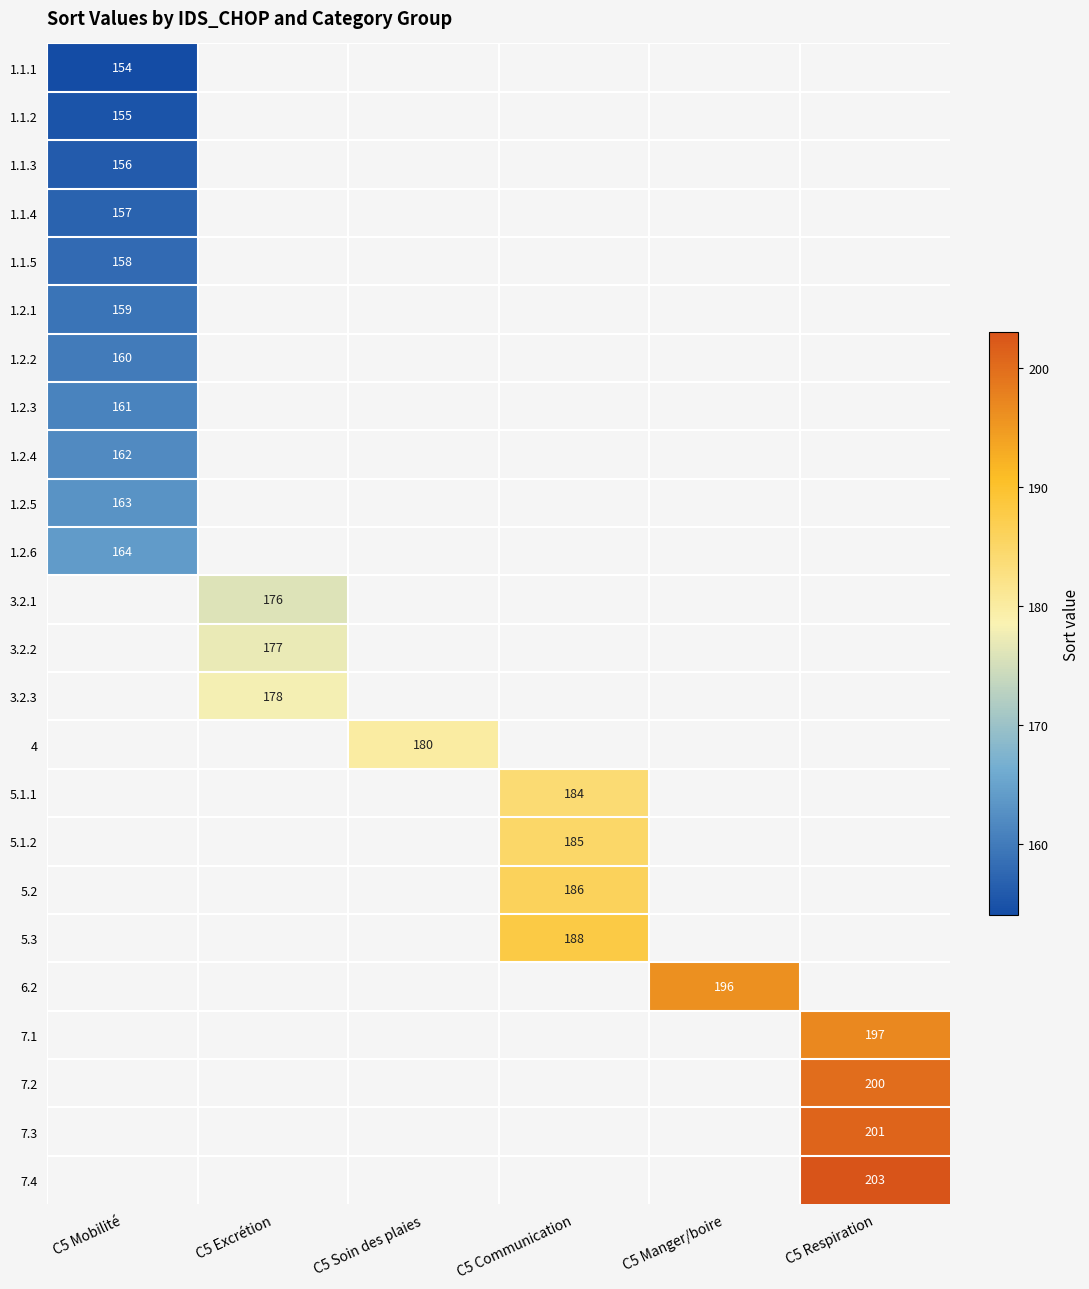

Which label corresponds to the smallest value in the chart?

C5 Mobilité